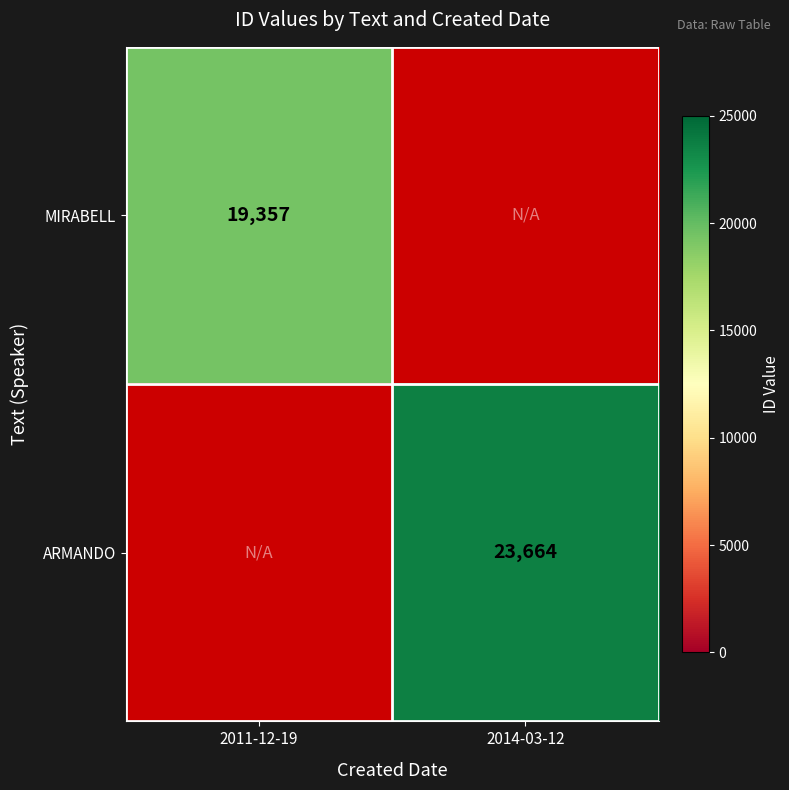

The value of MIRABELL at 2011-12-19 is 34369. True or false?

False